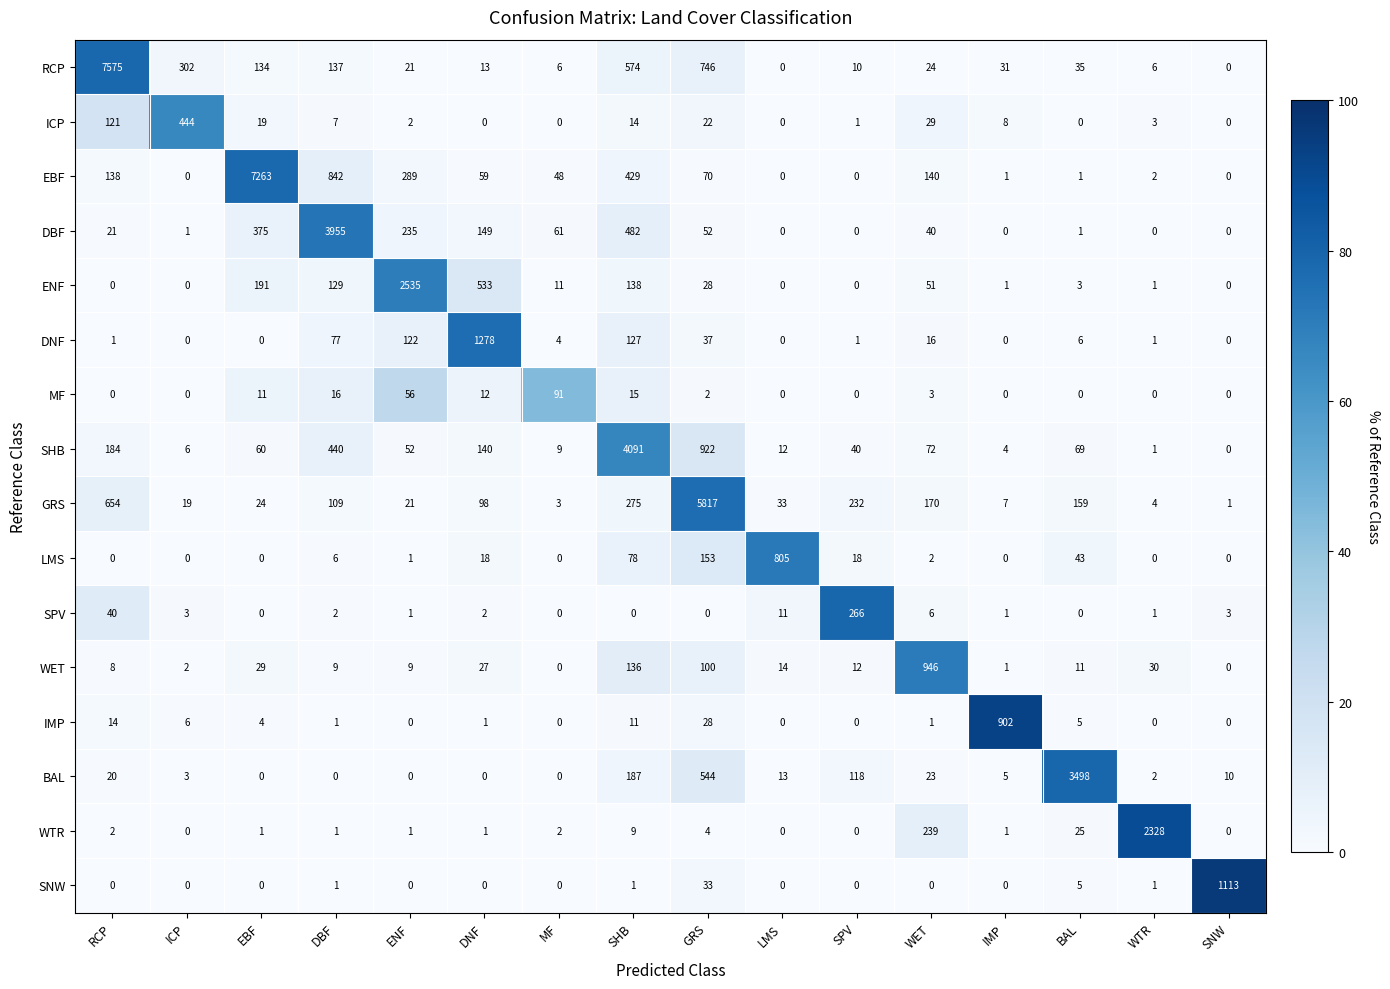

Rank the series by their maximum value, from highest to lowest.

RCP, EBF, GRS, SHB, DBF, BAL, ENF, WTR, DNF, SNW, WET, IMP, LMS, ICP, SPV, MF